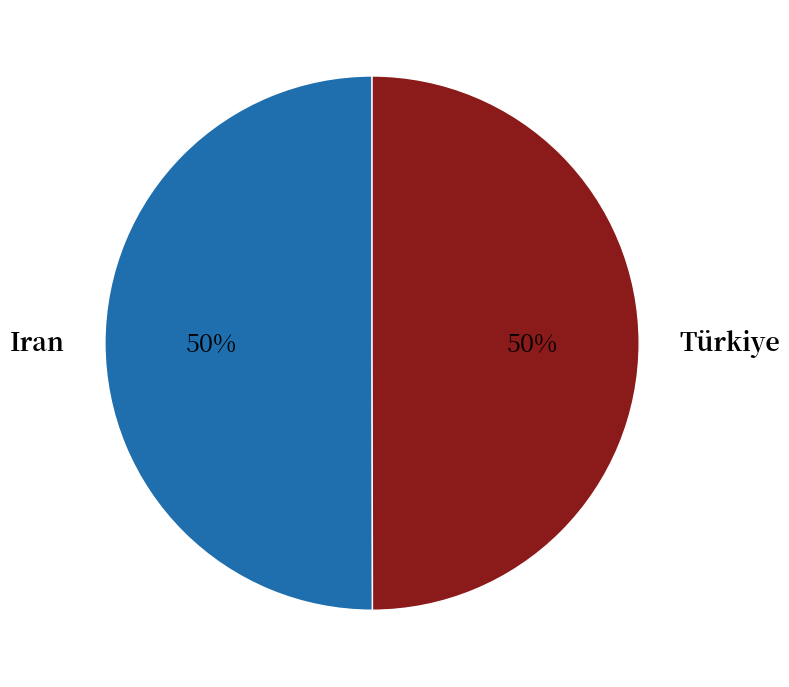

The Türkiye slice represents 50% of the pie. True or false?

True